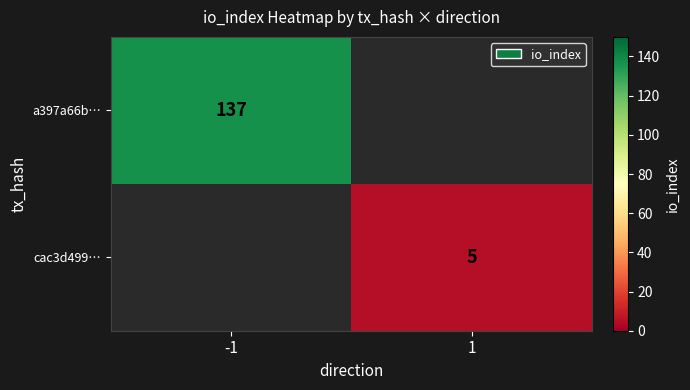

Is it true that a397a66b… equals 137 at -1?

True